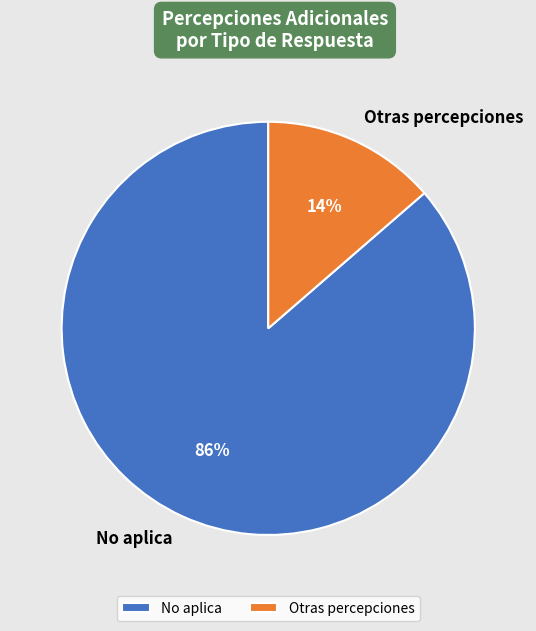

Between No aplica and Otras percepciones, which is larger?

No aplica